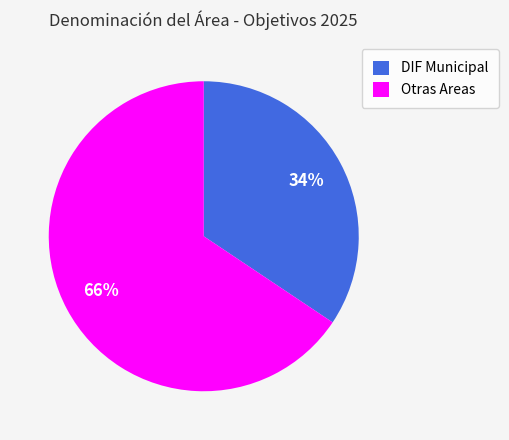

Is the sum of Otras Areas and DIF Municipal greater than half?

Yes